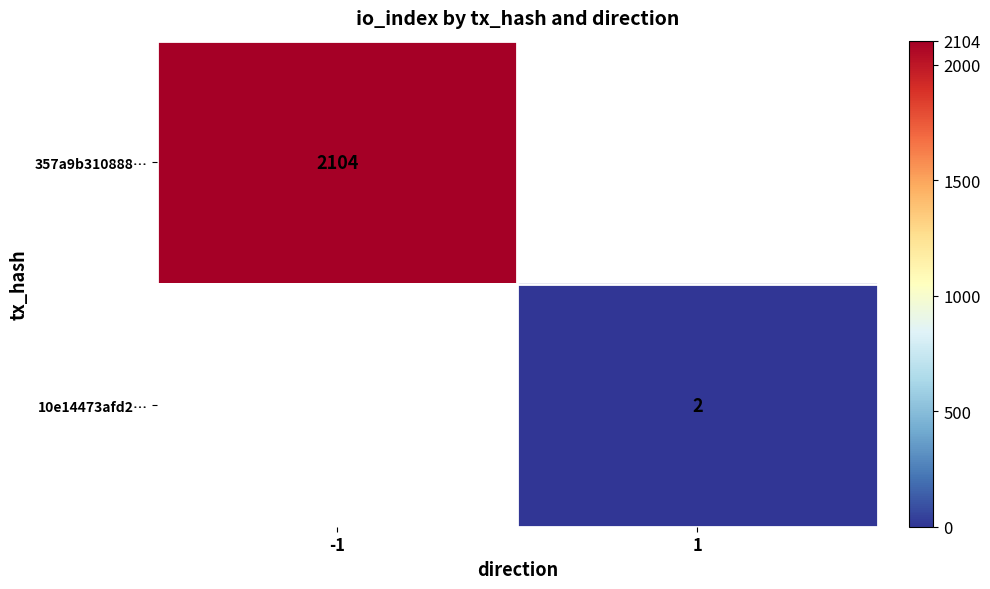

Which category has the lowest value across all series?

1